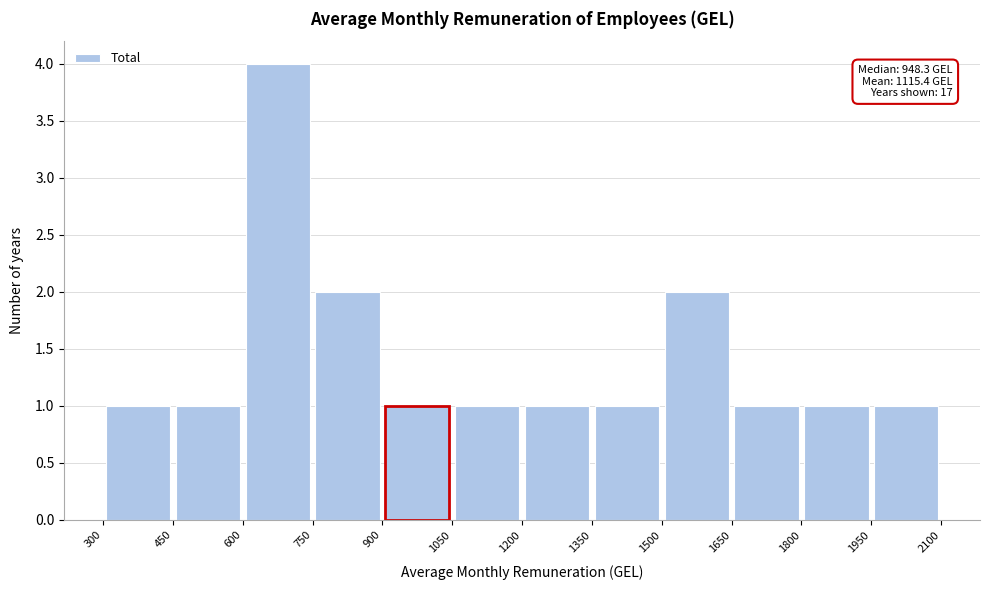

Over which range of the x-axis is the bar tallest?

600 to 750